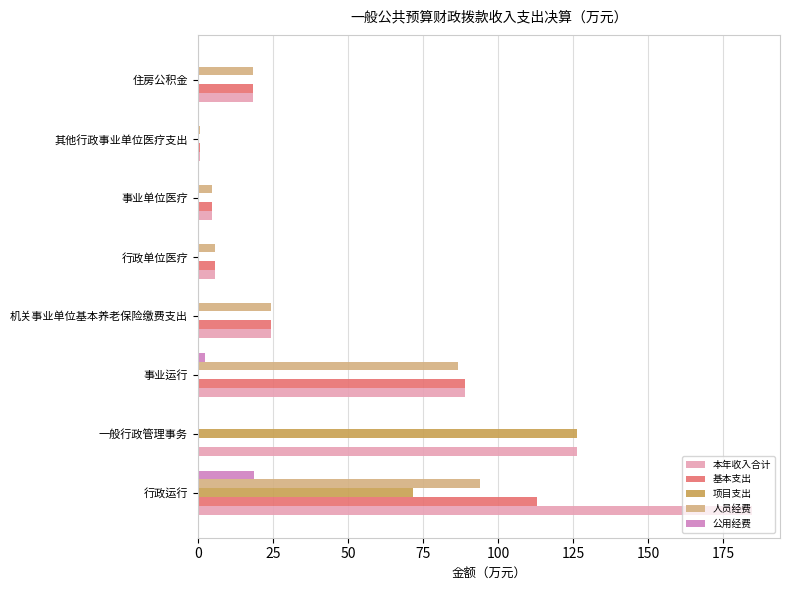

The 人员经费 series shows 24.1 at 事业运行. True or false?

False